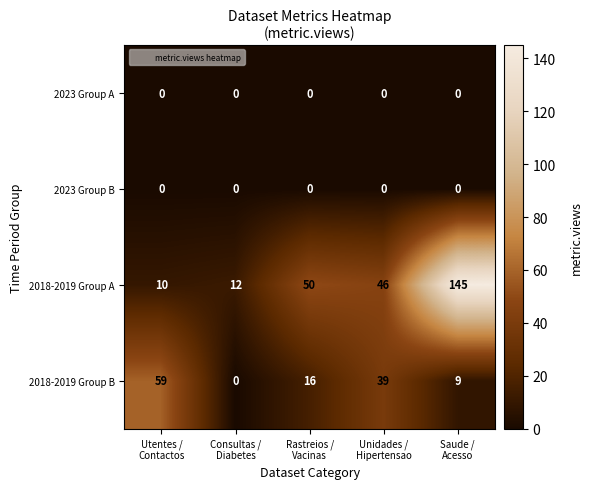

Which series has the widest spread of values?

2018-2019 Group A